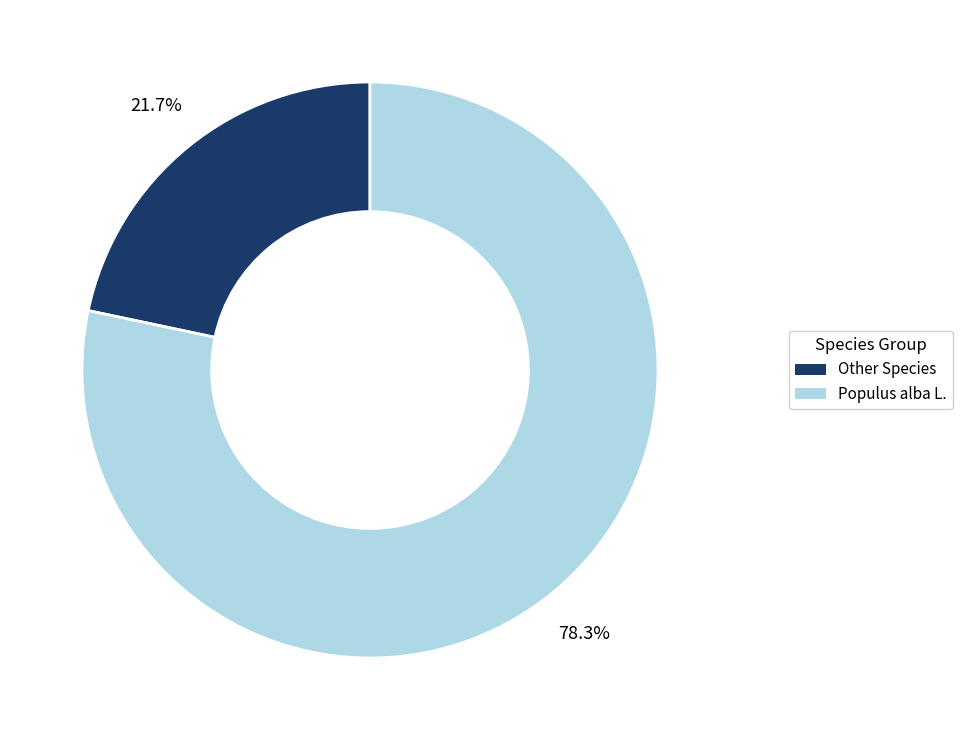

Does any single category account for the majority?

Yes